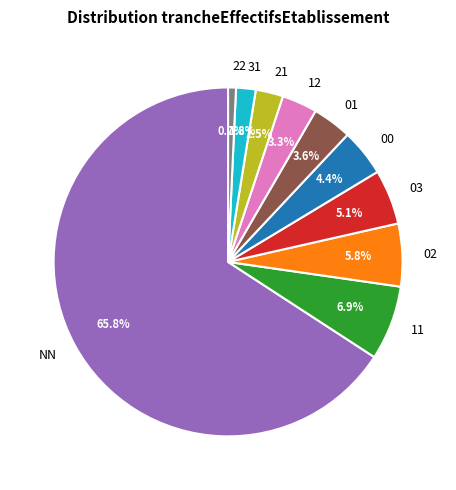

What percentage is NOT represented by 11?

93.1%